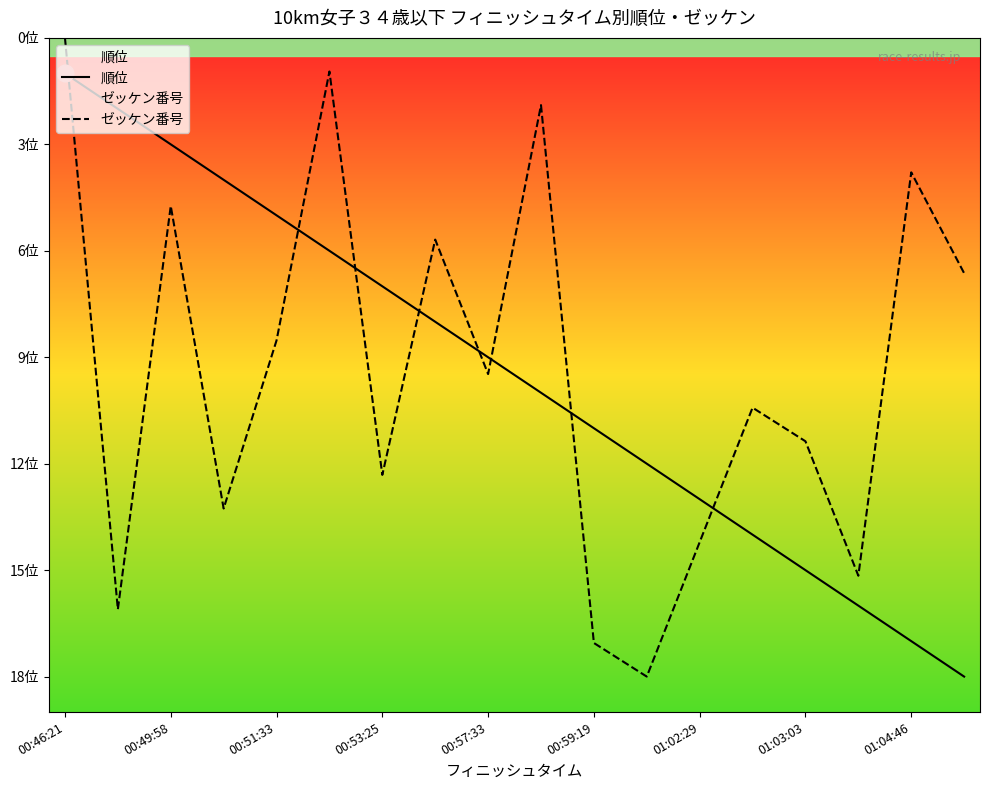

Reading left to right, what are all the values shown in this chart?

順位: 1.0	2.0	3.0	4.0	5.0	6.0	7.0	8.0	9.0	10.0	11.0	12.0	13.0	14.0	15.0	16.0	17.0	18.0
ゼッケン番号: 0.0	16.1	4.7	13.3	8.5	0.9	12.3	5.7	9.5	1.9	17.1	18.0	14.2	10.4	11.4	15.2	3.8	6.6